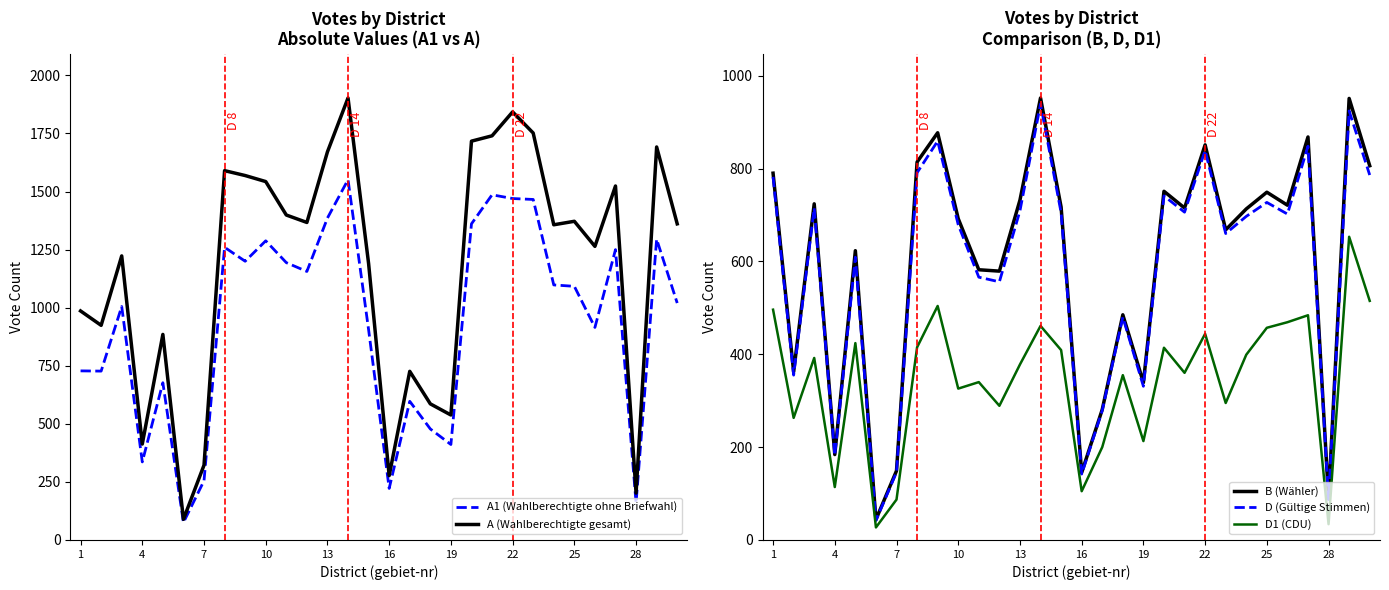

What is the highest value of the D (Gültige Stimmen) series?

939